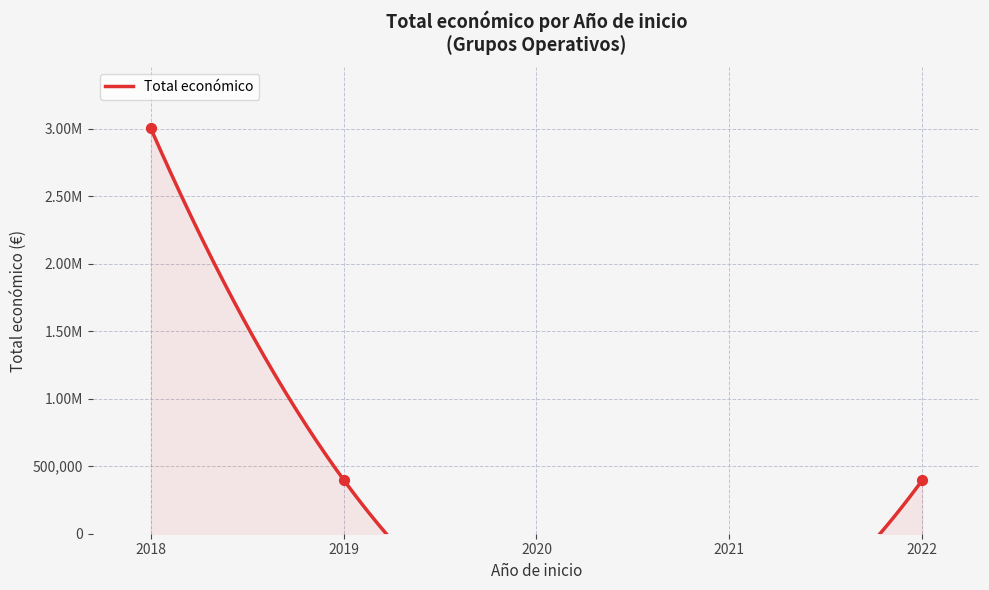

Which has a higher value, 2022 or 2018?

2018